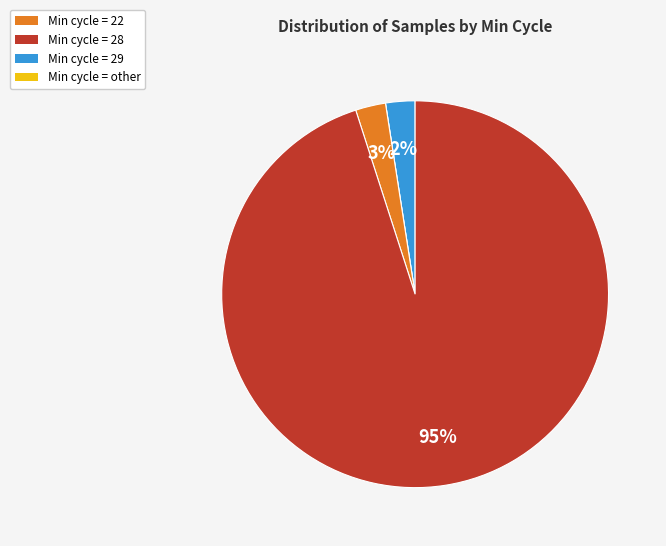

The Min cycle = 22 slice represents 9% of the pie. True or false?

False